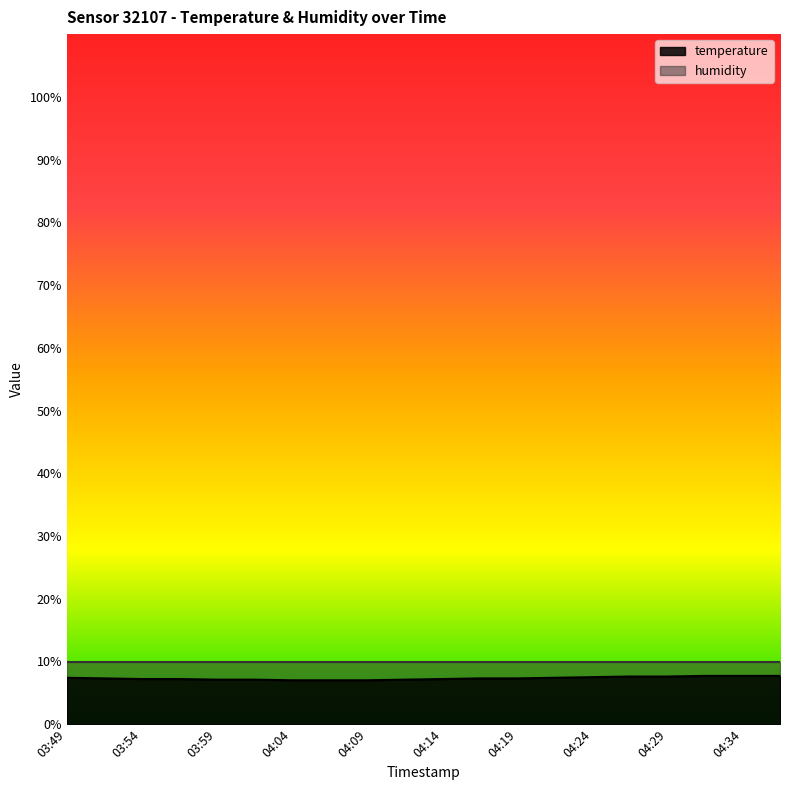

What is the maximum value shown in the chart?

10.0